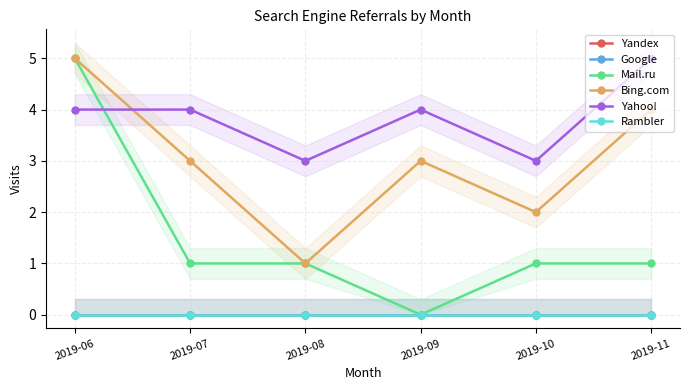

Reading left to right, extract all data points from this chart.

Yandex: 0	0	0	0	0	0
Google: 0	0	0	0	0	0
Mail.ru: 5	1	1	0	1	1
Bing.com: 5	3	1	3	2	4
Yahoo!: 4	4	3	4	3	5
Rambler: 0	0	0	0	0	0